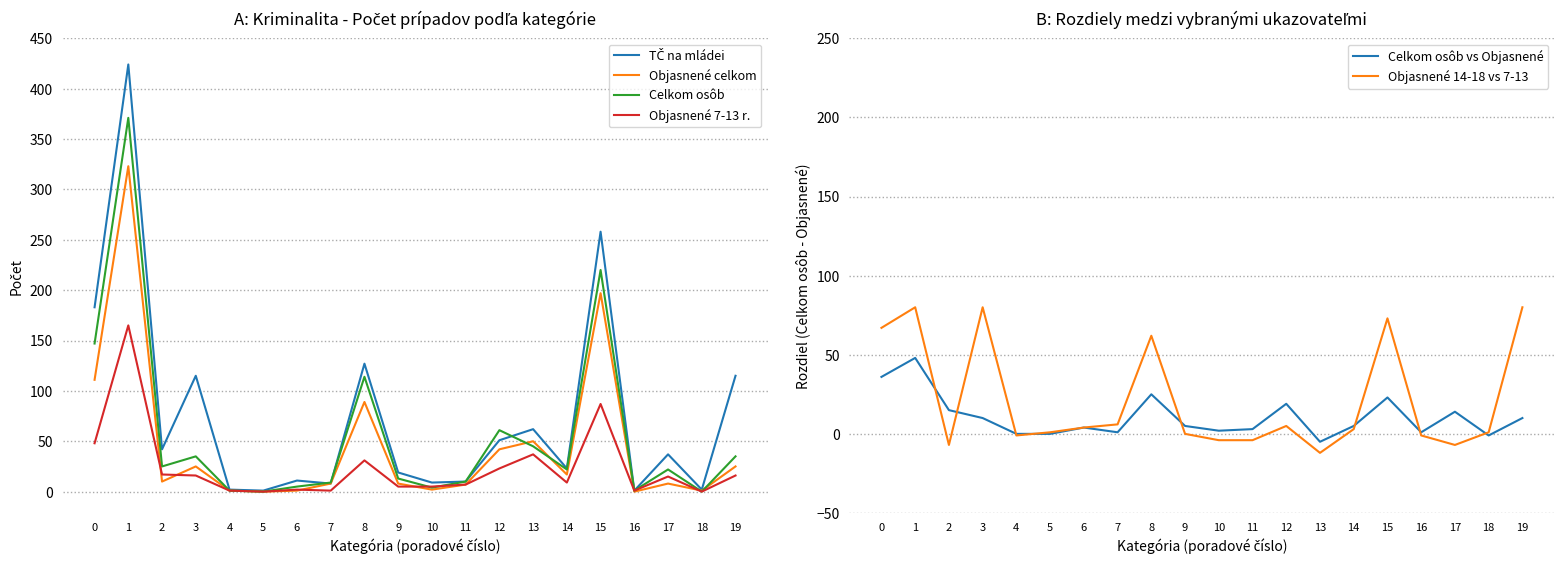

Reading left to right, list all the values displayed in this chart.

TČ na mládei: 0=183	1=424	2=42	3=115	4=2	5=1	6=11	7=8	8=127	9=19	10=9	11=10	12=51	13=62	14=23	15=258	16=1	17=37	18=2	19=115
Objasnené celkom: 0=111	1=323	2=10	3=25	4=1	5=0	6=1	7=8	8=89	9=8	10=2	11=7	12=42	13=50	14=17	15=197	16=0	17=8	18=1	19=25
Celkom osôb: 0=147	1=371	2=25	3=35	4=1	5=0	6=5	7=9	8=114	9=13	10=4	11=10	12=61	13=45	14=22	15=220	16=1	17=22	18=0	19=35
Objasnené 7-13 r.: 0=48	1=165	2=17	3=16	4=1	5=0	6=2	7=1	8=31	9=5	10=5	11=7	12=23	13=37	14=9	15=87	16=1	17=15	18=0	19=16
Celkom osôb vs Objasnené: 0=36	1=48	2=15	3=10	4=0	5=0	6=4	7=1	8=25	9=5	10=2	11=3	12=19	13=-5	14=5	15=23	16=1	17=14	18=-1	19=10
Objasnené 14-18 vs 7-13: 0=67	1=80	2=-7	3=80	4=-1	5=1	6=4	7=6	8=62	9=0	10=-4	11=-4	12=5	13=-12	14=3	15=73	16=-1	17=-7	18=1	19=80